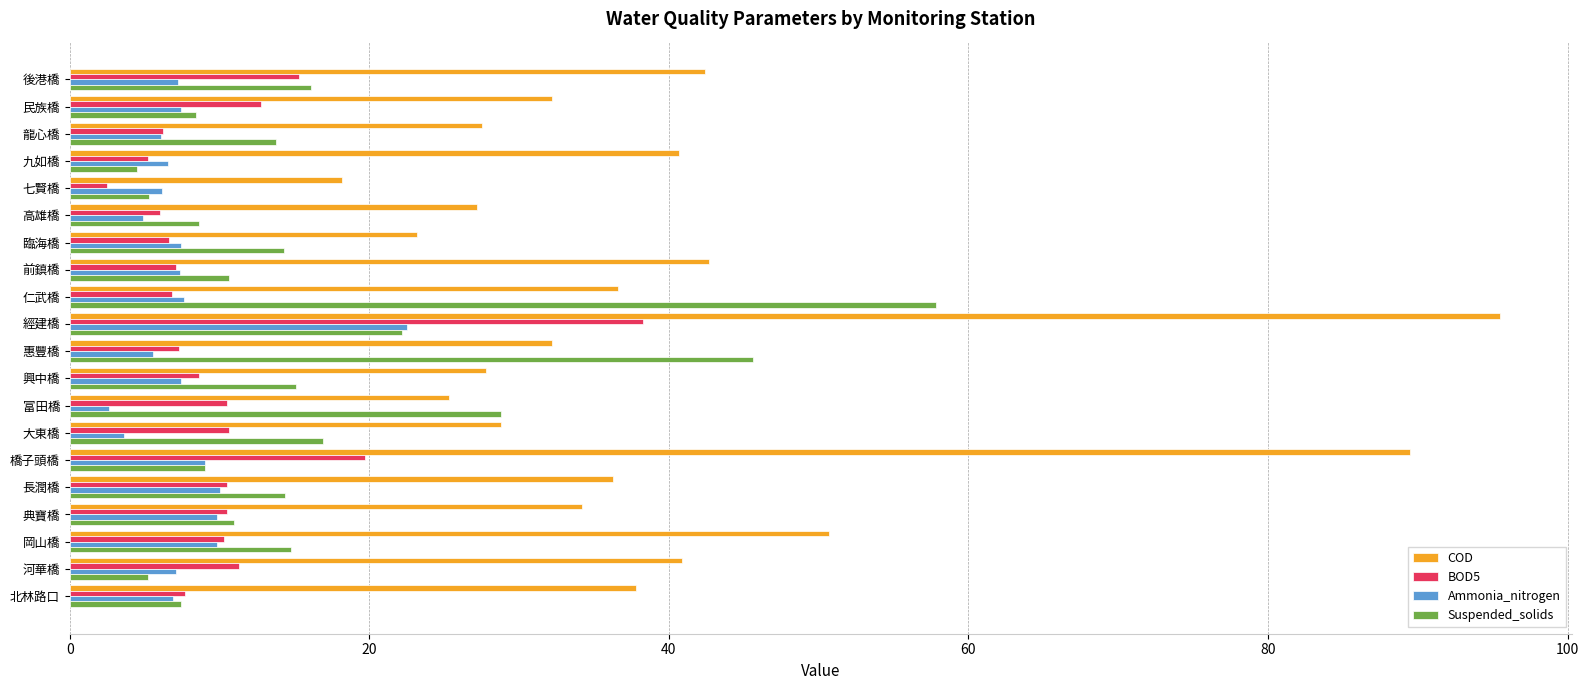

List the series in order of their peak value, lowest first.

Ammonia_nitrogen, BOD5, Suspended_solids, COD